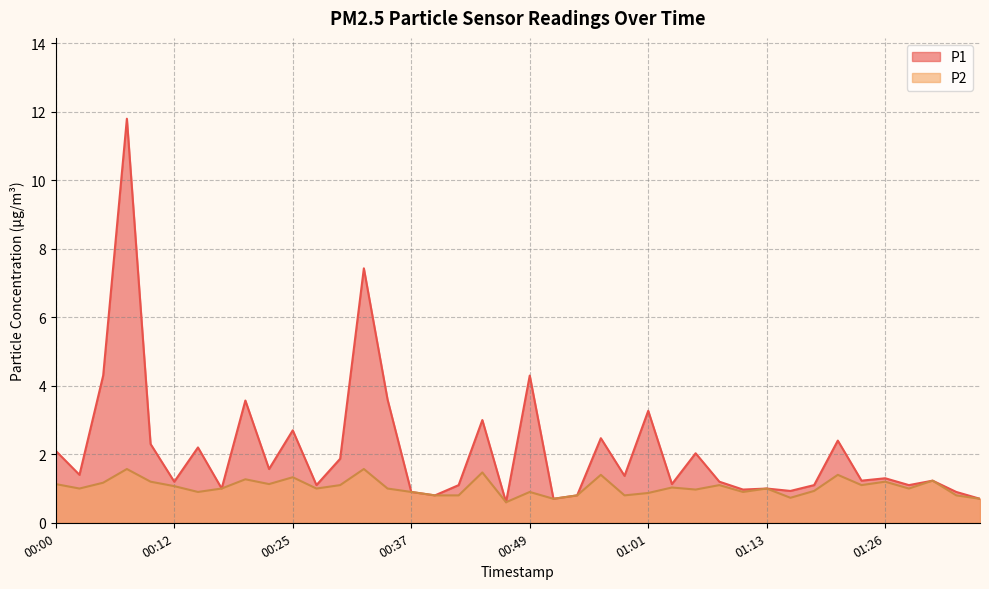

How many lines are shown in the chart?

2